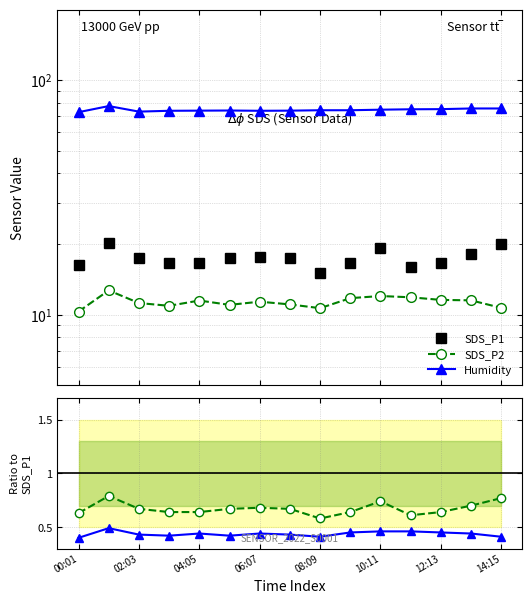

How many values in the SDS_P1 series exceed 17?

8